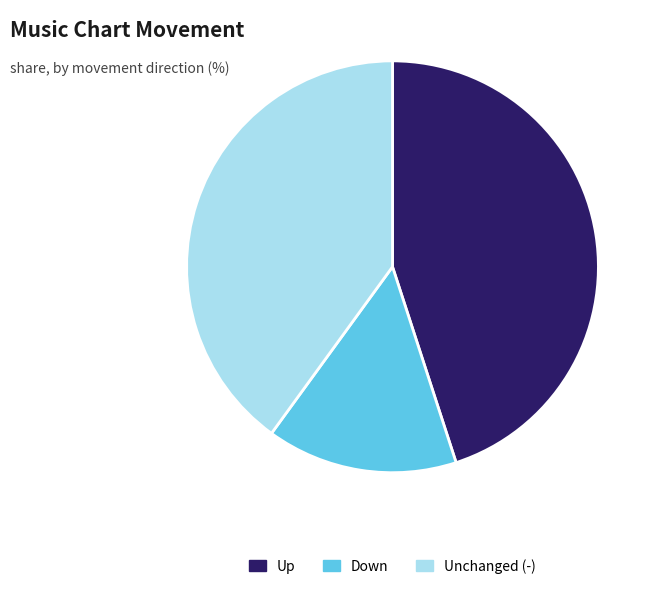

Is there any slice that represents more than half of the pie?

No